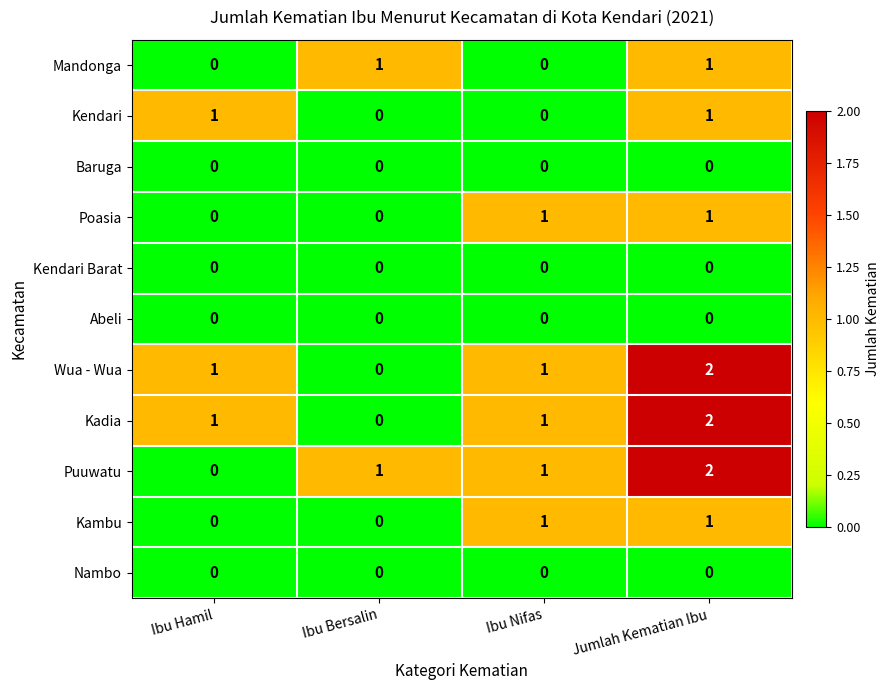

Count the Mandonga values in the range 0 to 1.

4